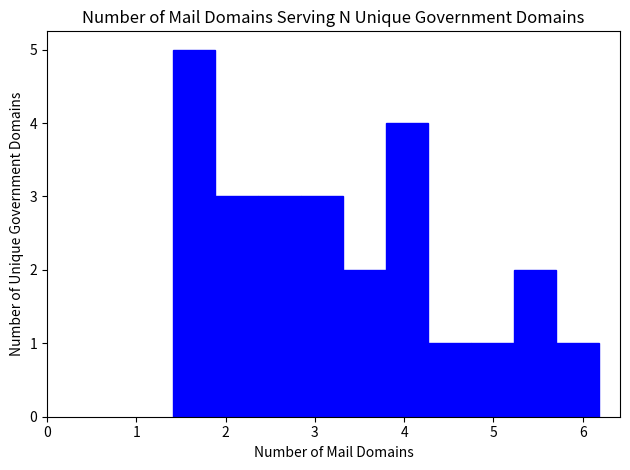

Over which range of the x-axis is the bar tallest?

1.4 to 1.9